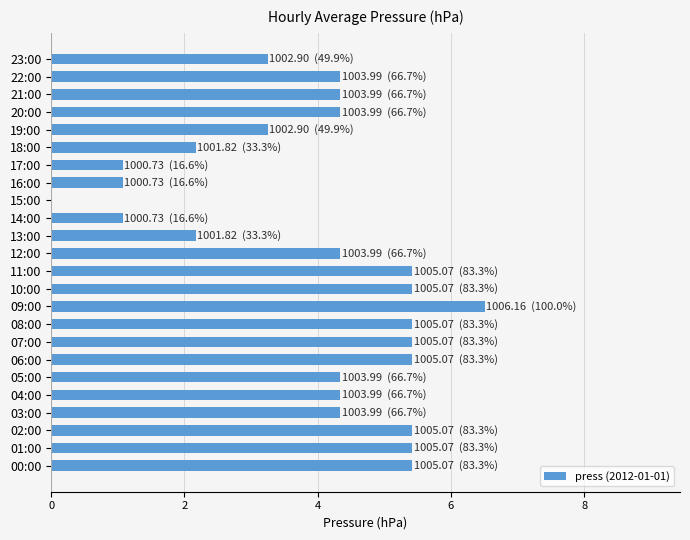

What is the greatest value displayed?

6.5